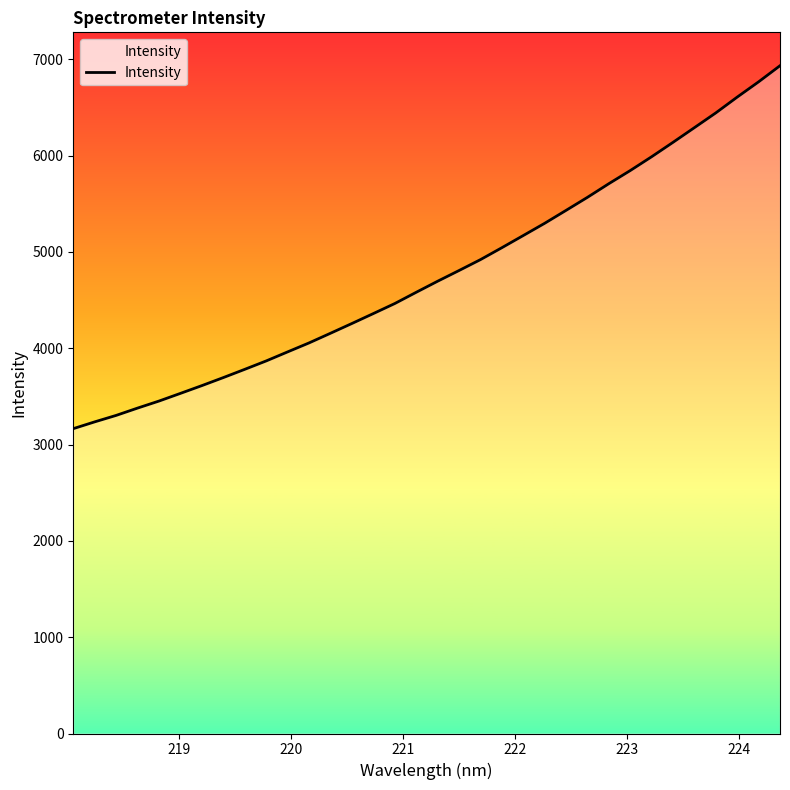

What is the smallest value displayed?

3164.7